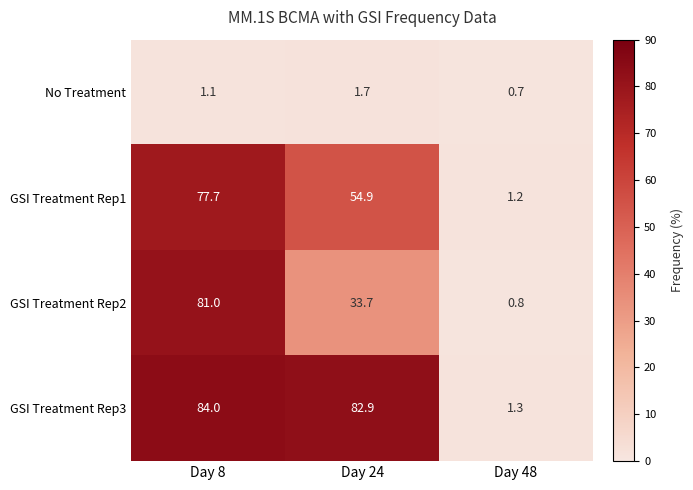

List the series in order of their peak value, highest first.

GSI Treatment Rep3, GSI Treatment Rep2, GSI Treatment Rep1, No Treatment